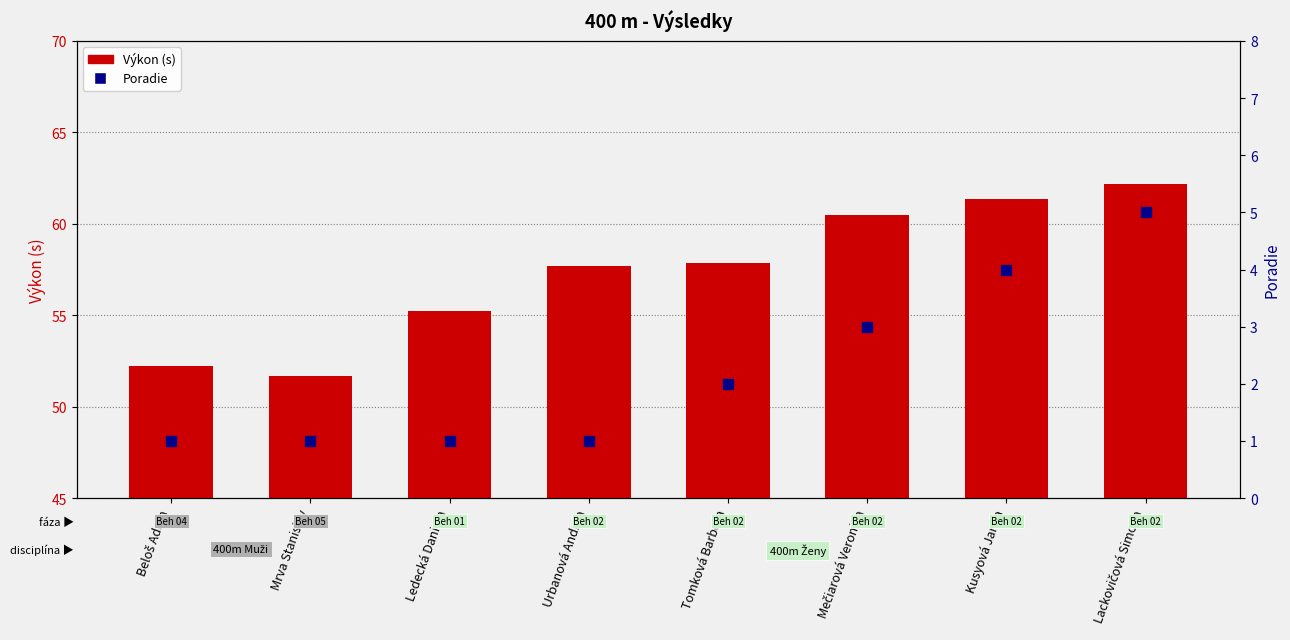

Which series has the largest total across all categories?

Výkon (s)